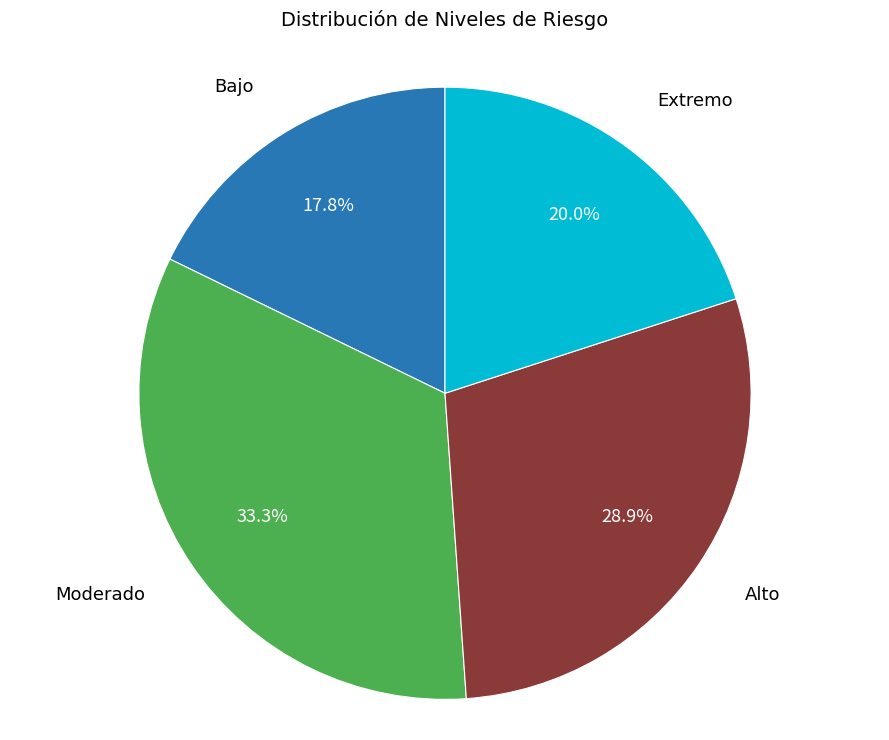

Does any single category account for the majority?

No